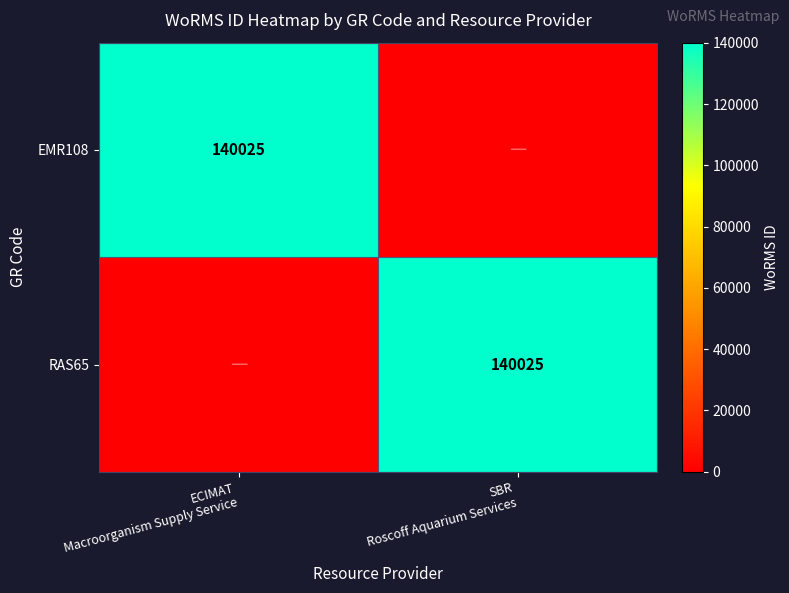

At ECIMAT Macroorganism Supply Service, list the series in order from largest to smallest.

EMR108, RAS65